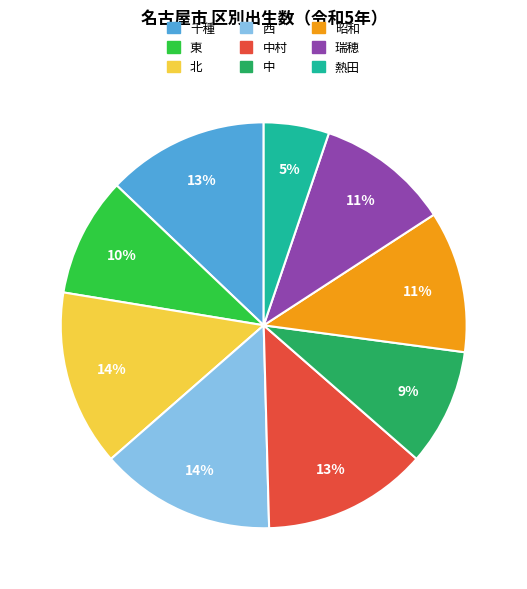

To the nearest percent, what is the difference between the largest and smallest slice percentages?

9%